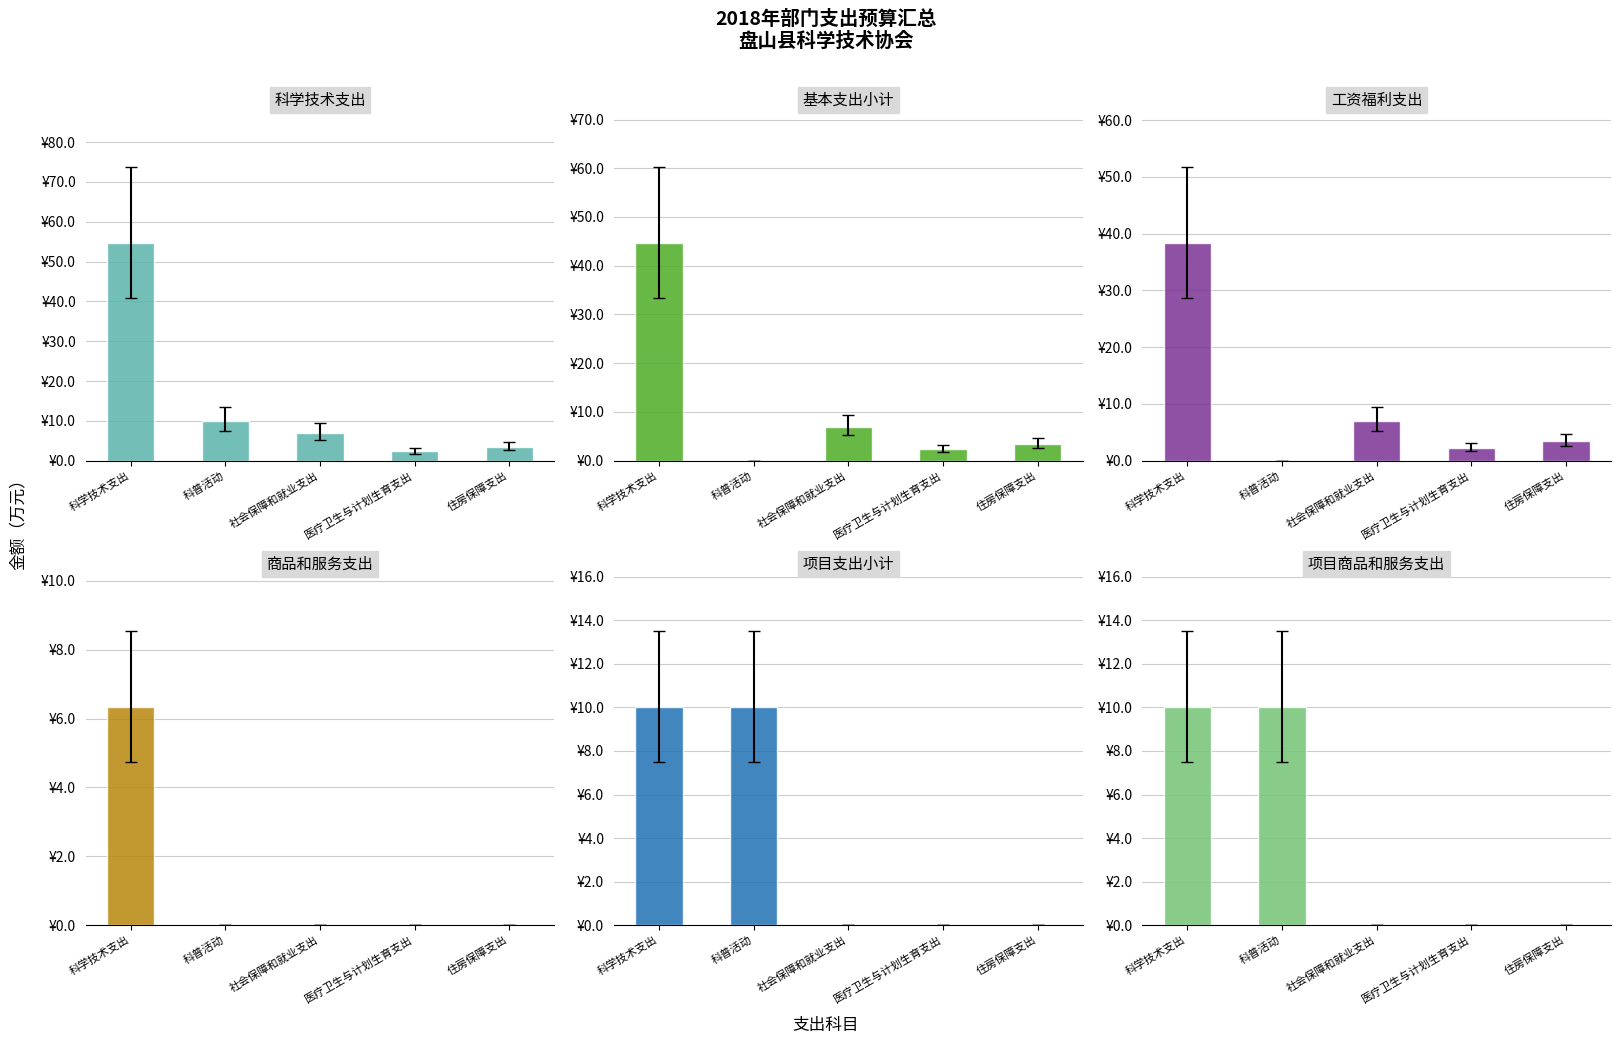

Where is 基本支出小计 nearest to the value 22?

社会保障和就业支出